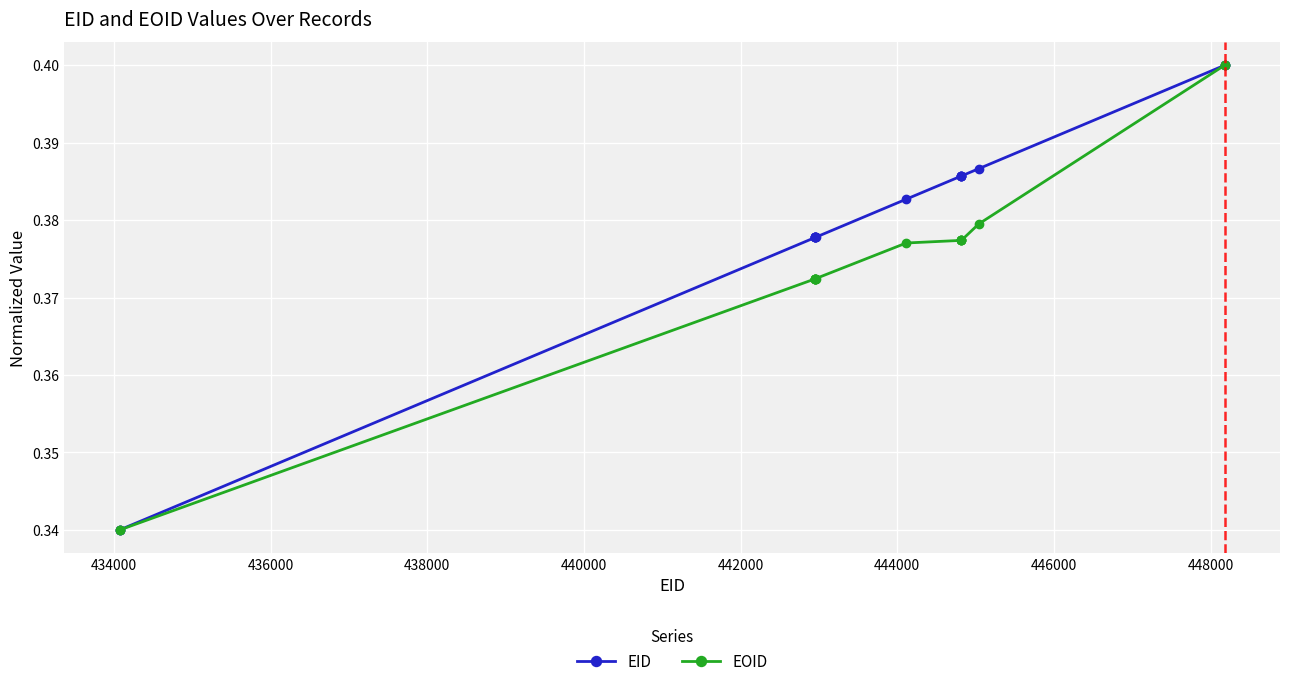

Which series has the largest total across all categories?

EID